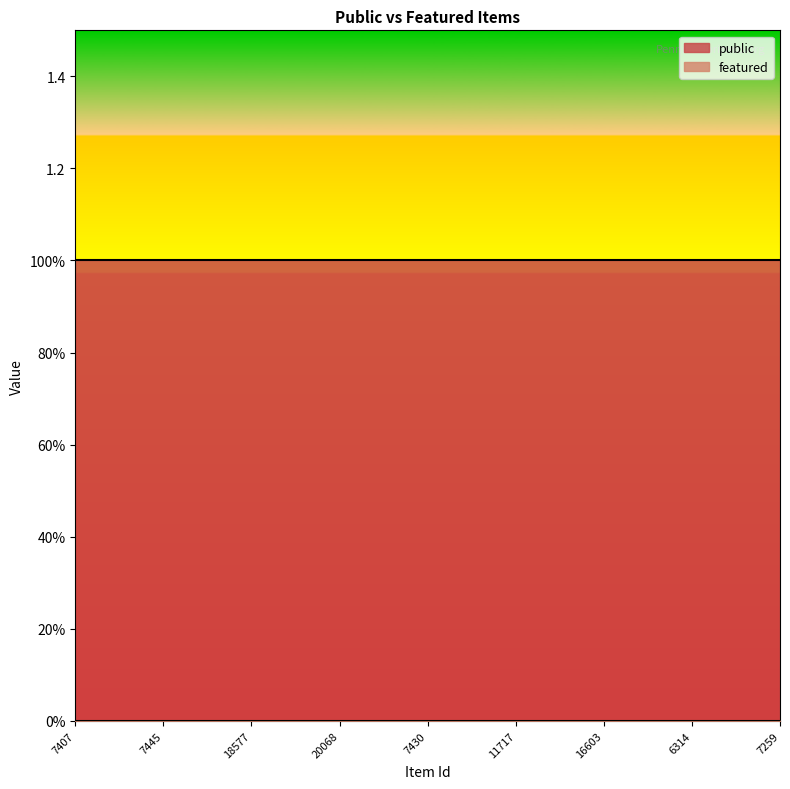

True or false: featured and public intersect in this chart.

False